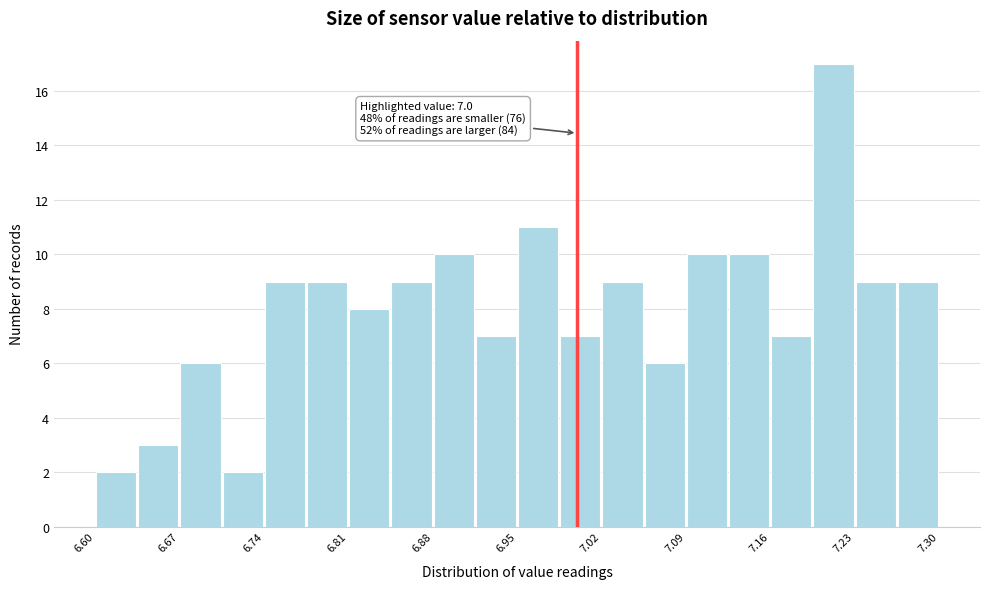

Read against the x-axis, roughly where is the centre of the tallest bar?

7.21